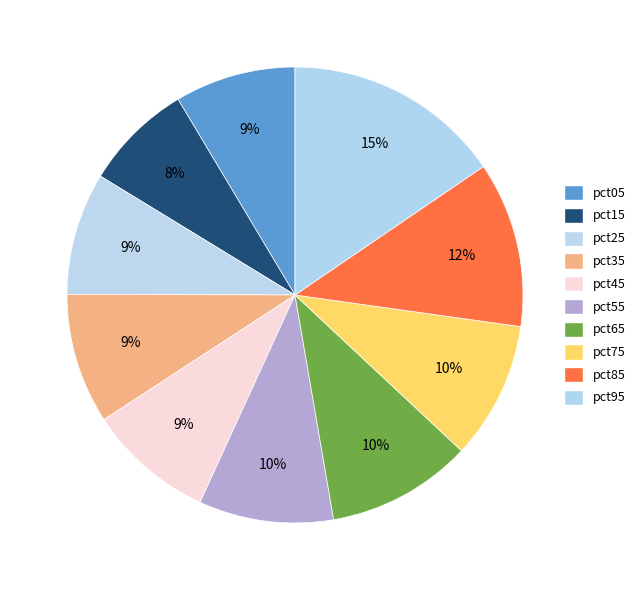

Rank the categories by value from highest to lowest.

pct95, pct85, pct65, pct75, pct55, pct35, pct45, pct25, pct05, pct15